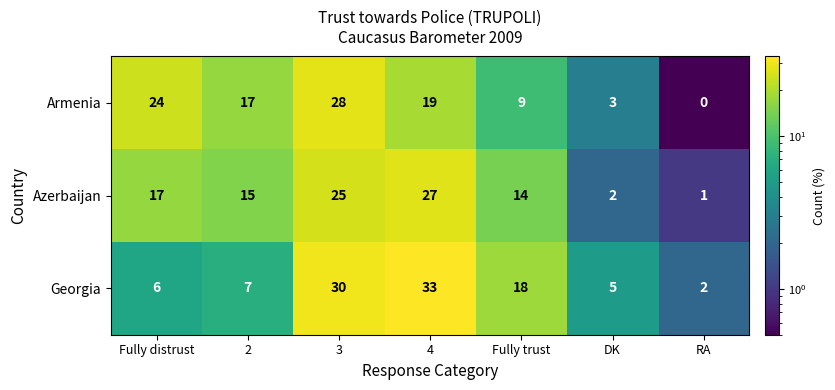

Rank the series at Fully trust from lowest to highest value.

Armenia, Azerbaijan, Georgia